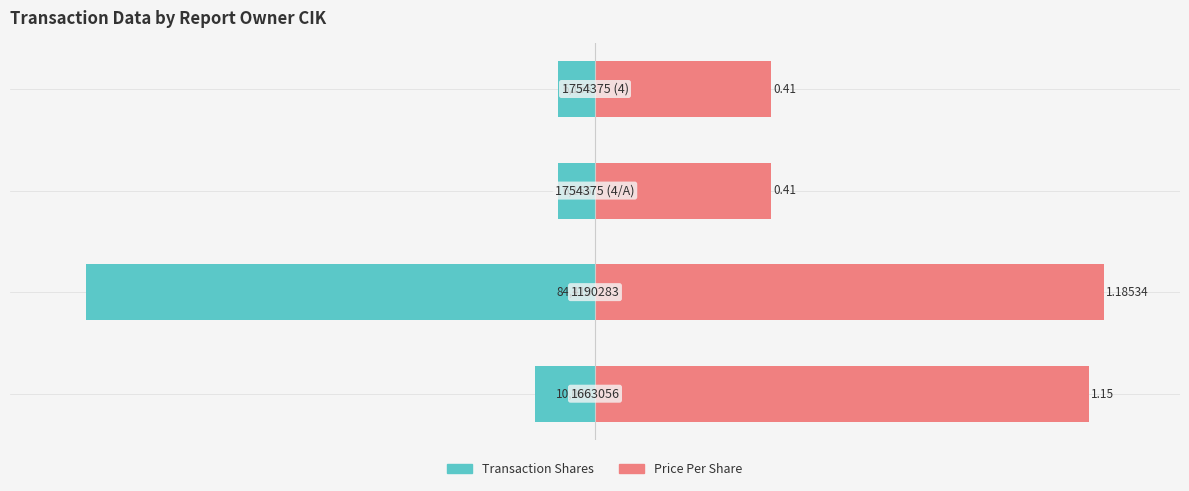

What is the total value across all series at 0?

85.2